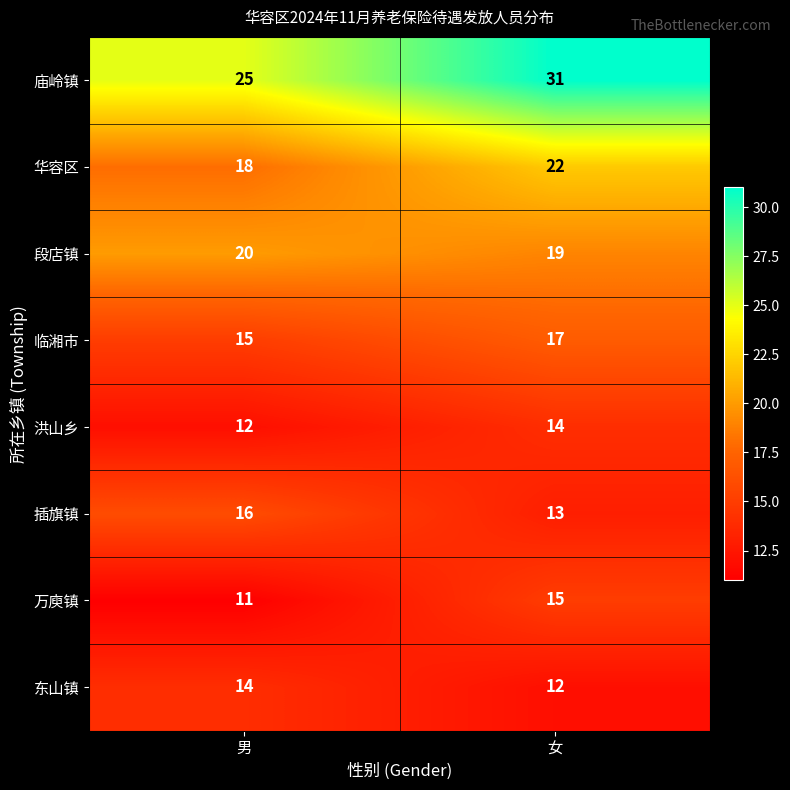

Reading right to left, what are all the values shown in this chart?

庙岭镇: 31	25
华容区: 22	18
段店镇: 19	20
临湘市: 17	15
洪山乡: 14	12
插旗镇: 13	16
万庾镇: 15	11
东山镇: 12	14